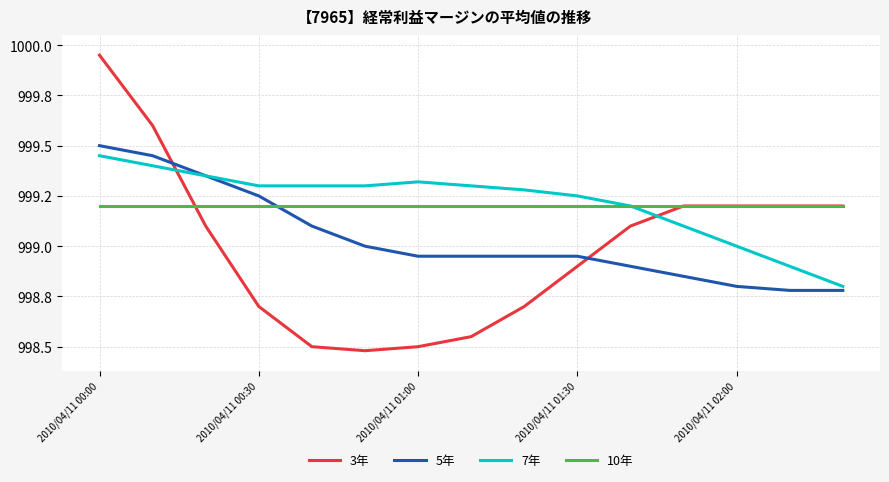

In 7年, how many points are higher than both neighbors (excluding endpoints)?

1